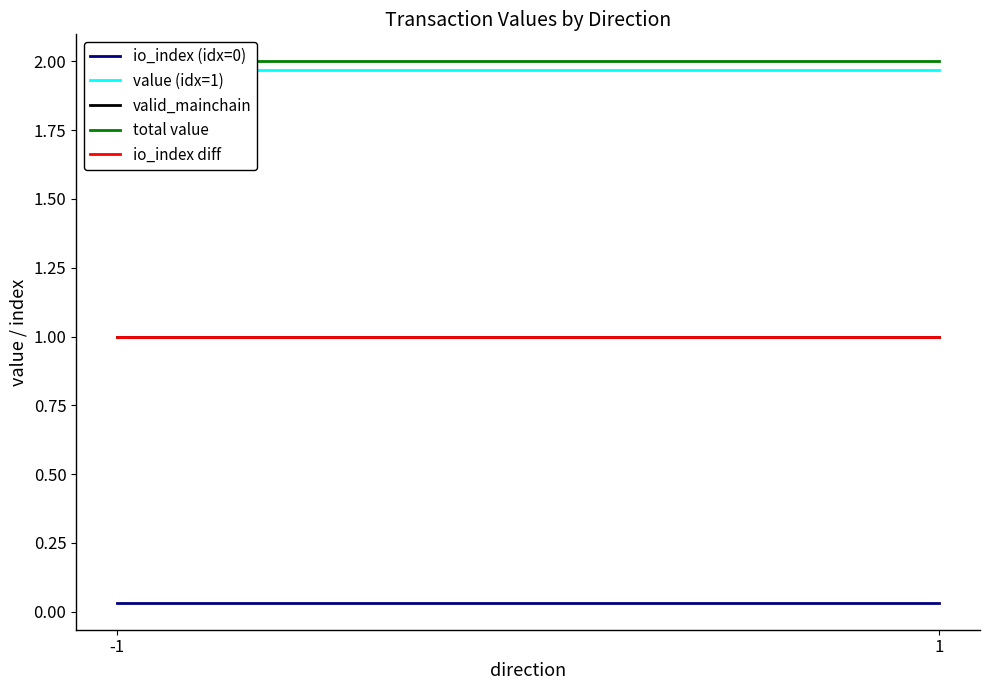

Which series has the widest spread of values?

io_index (idx=0)